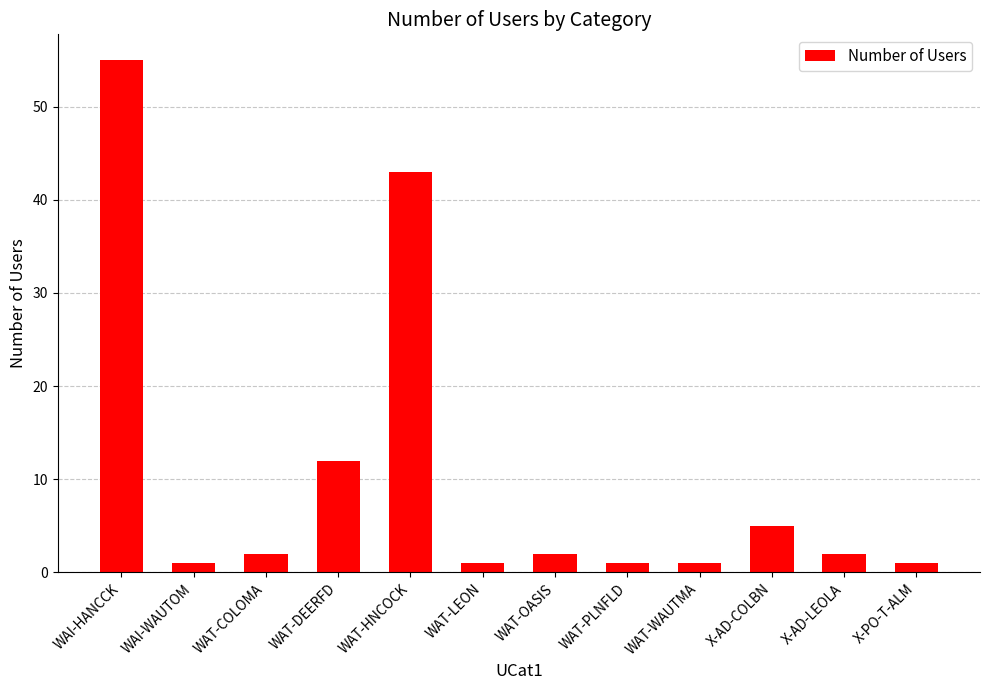

Reading left to right, extract all data points from this chart.

55	1	2	12	43	1	2	1	1	5	2	1